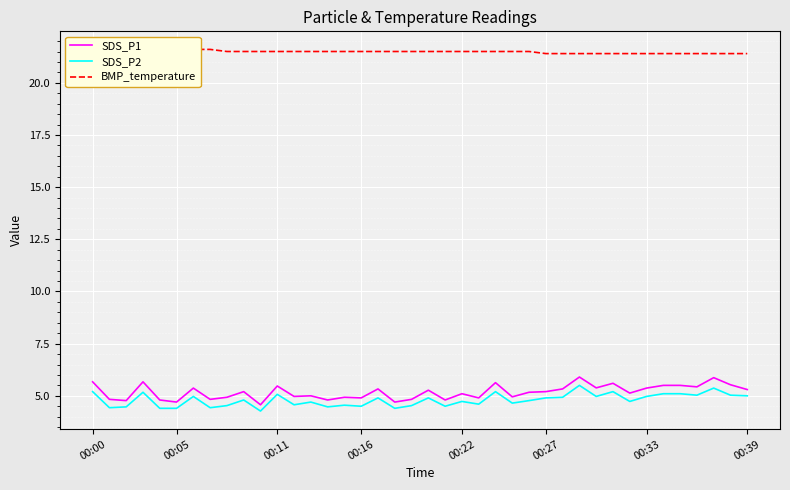

Is this an area chart (filled region under the line)?

No